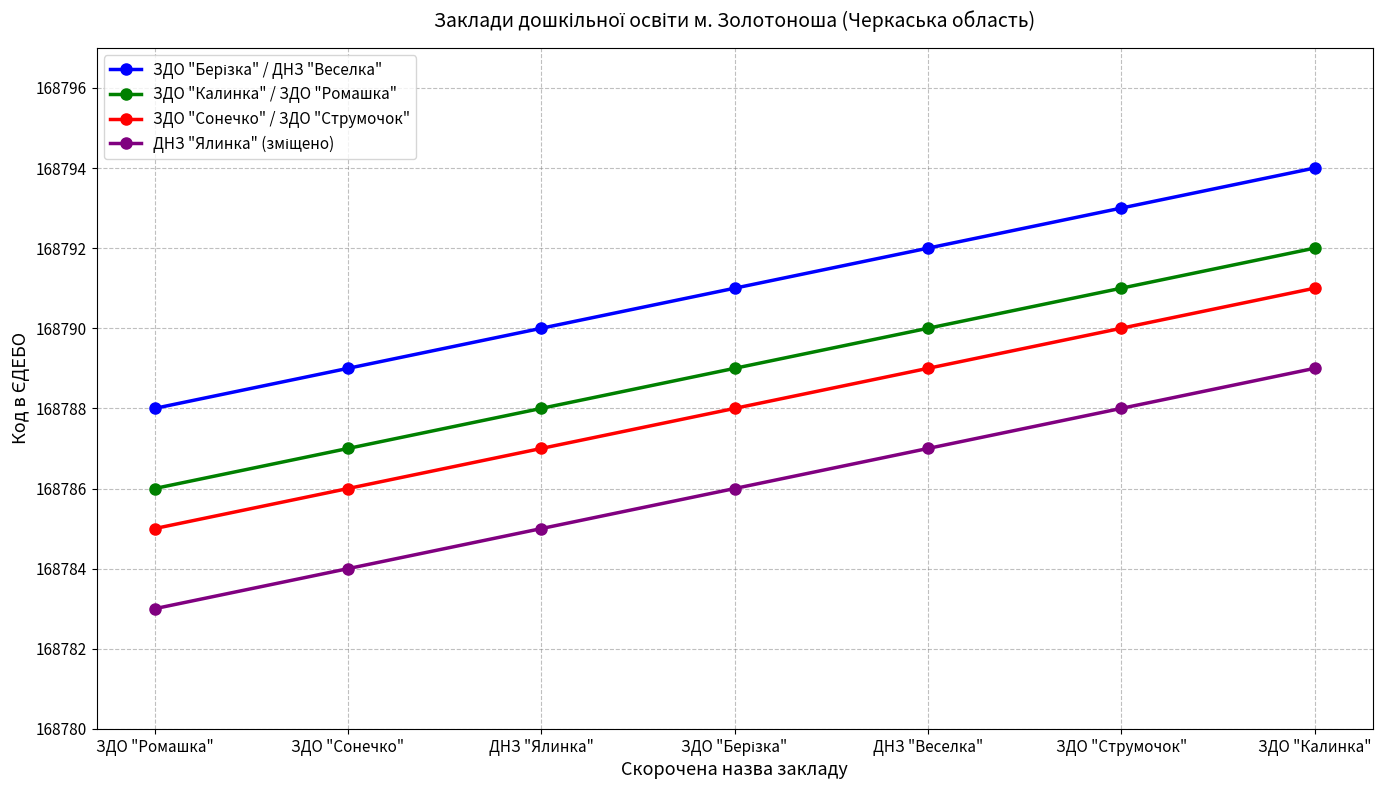

Which label corresponds to the smallest value in the chart?

ЗДО "Ромашка"